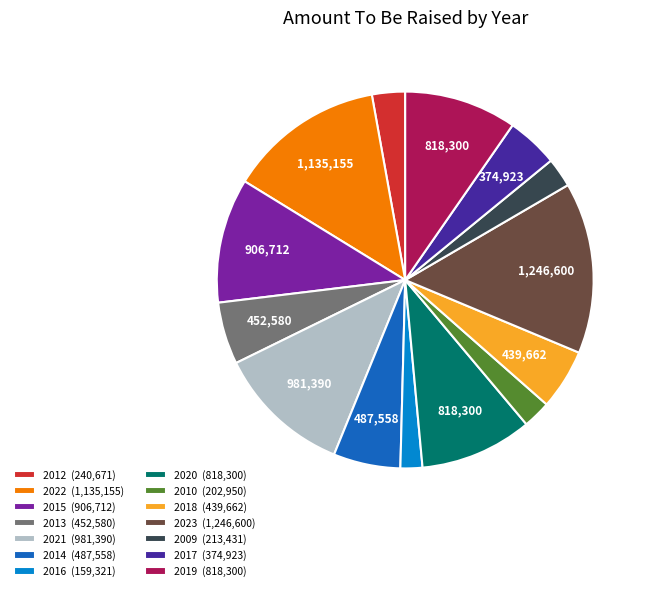

Is there a majority slice in this chart?

No